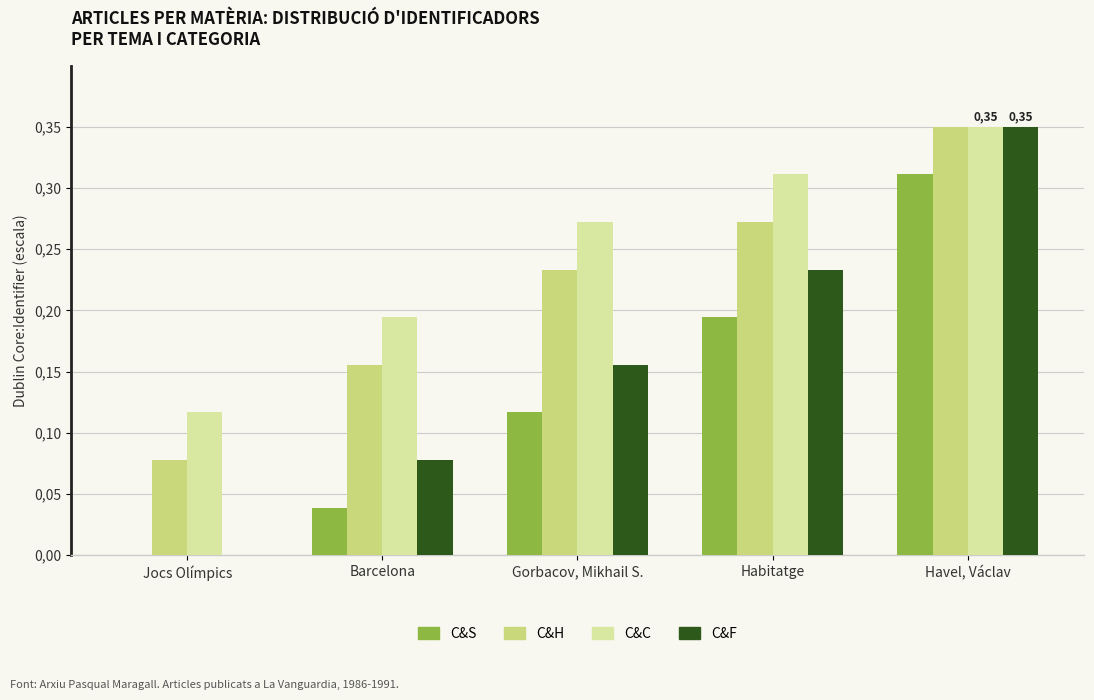

What is the average value of the C&S series?

0.1